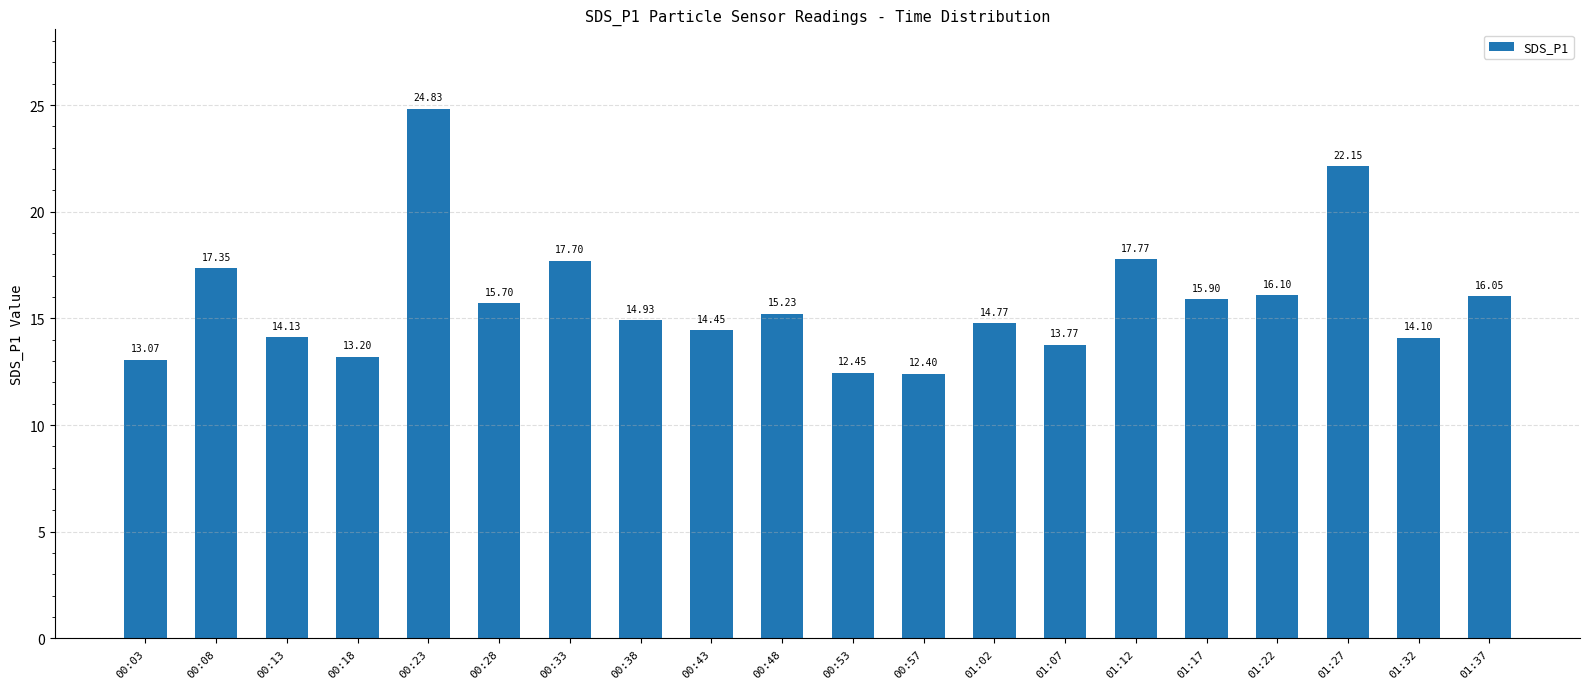

Where is the data nearest to the value 18?

01:12